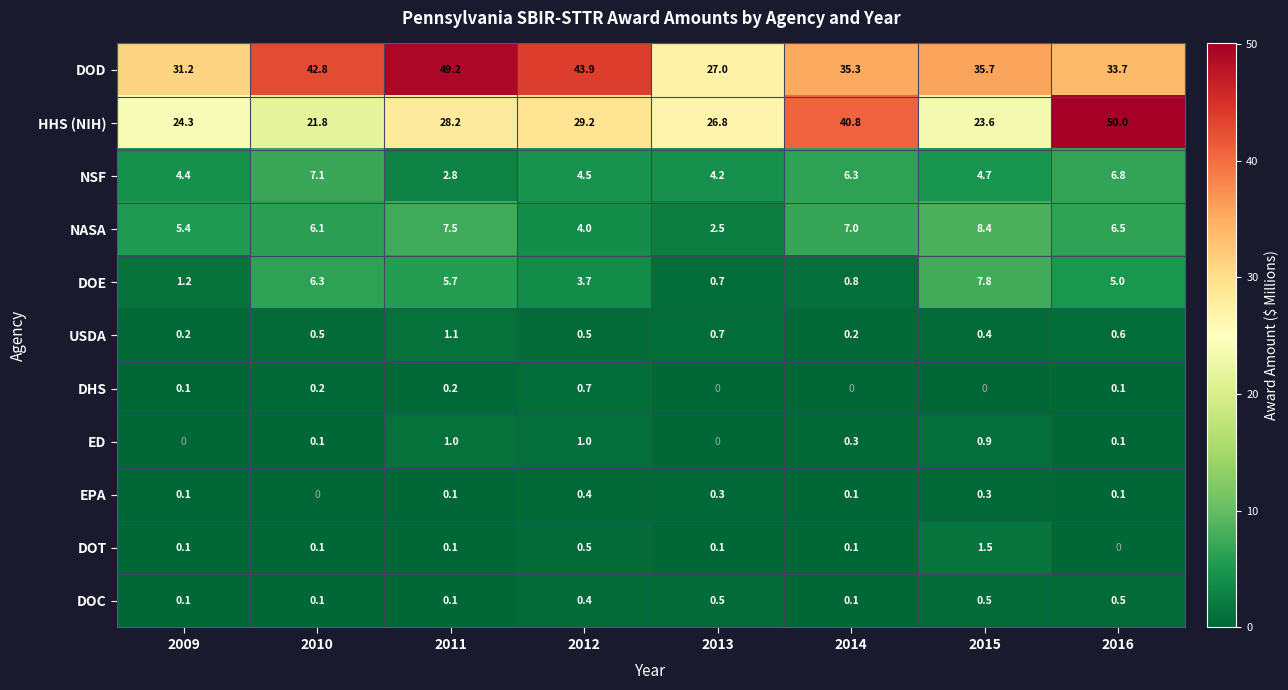

At which label does DOD reach its minimum?

2013